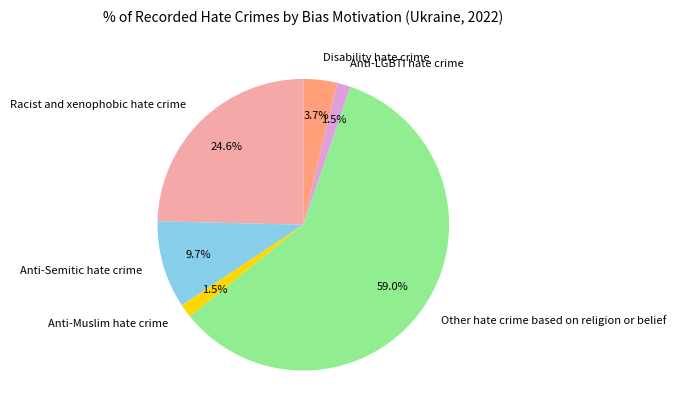

Count the number of slices in the pie.

6